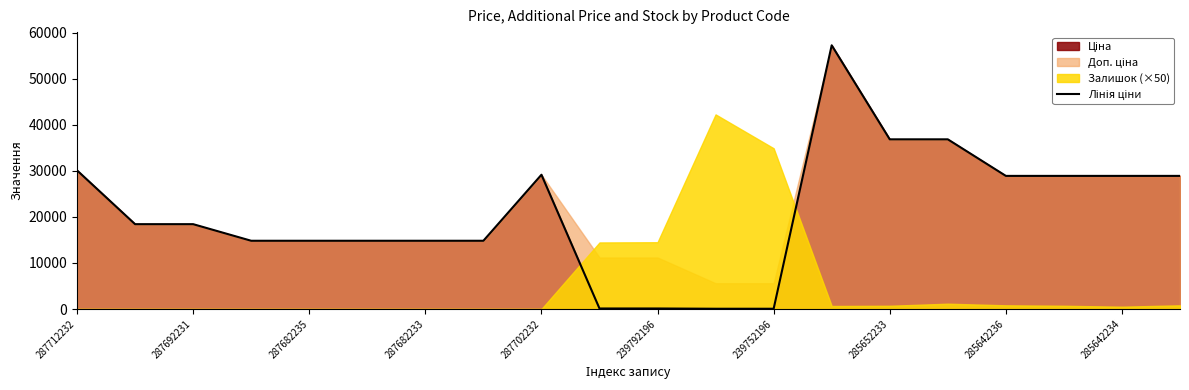

What is the ratio of the value at 287682233 to the value at 10?

132.5